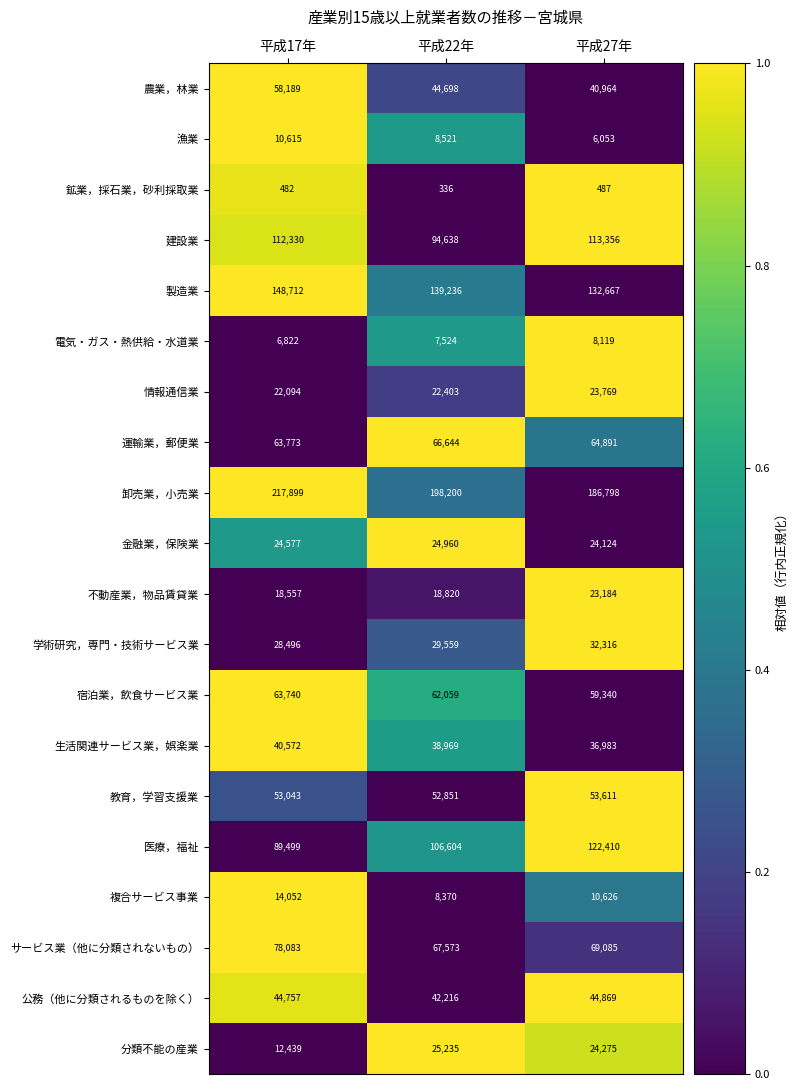

What is the sum of the 漁業 values at 平成17年 and 平成22年?

19136